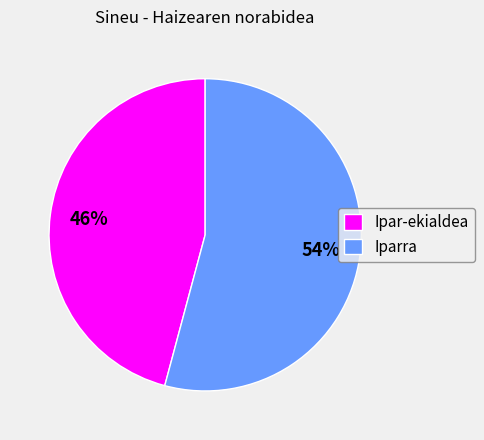

Which category has the smallest portion of the pie?

Ipar-ekialdea